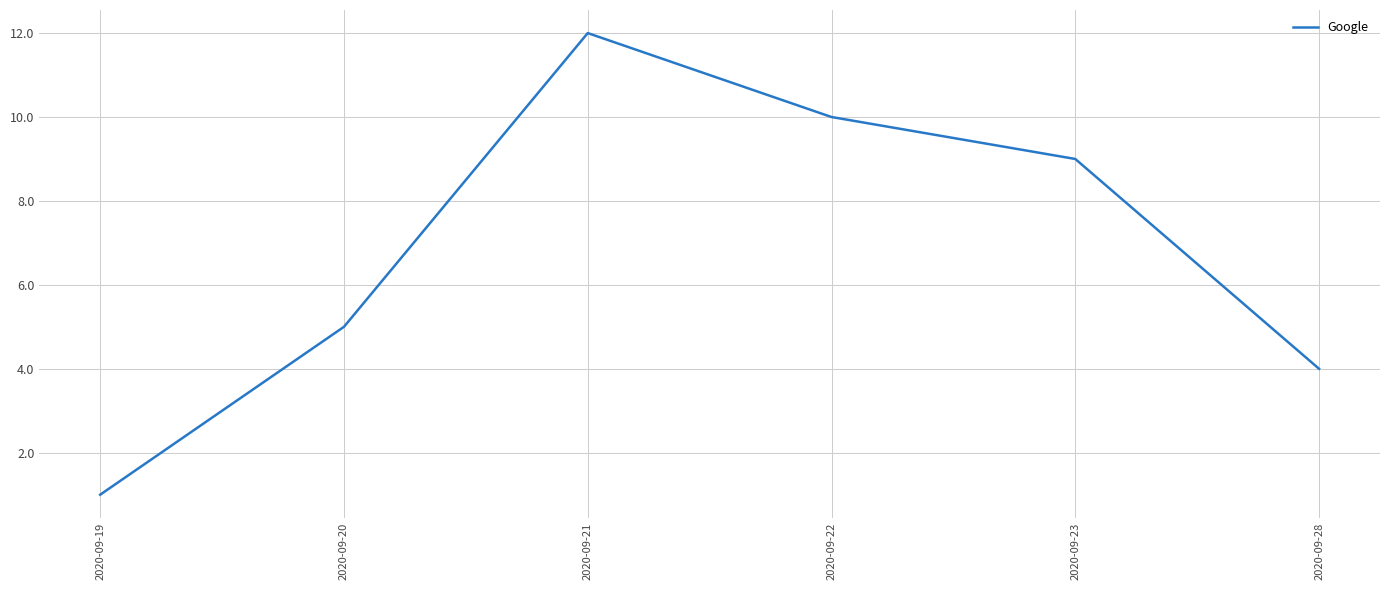

List the labels in order of value, largest first.

2020-09-21, 2020-09-22, 2020-09-23, 2020-09-20, 2020-09-28, 2020-09-19